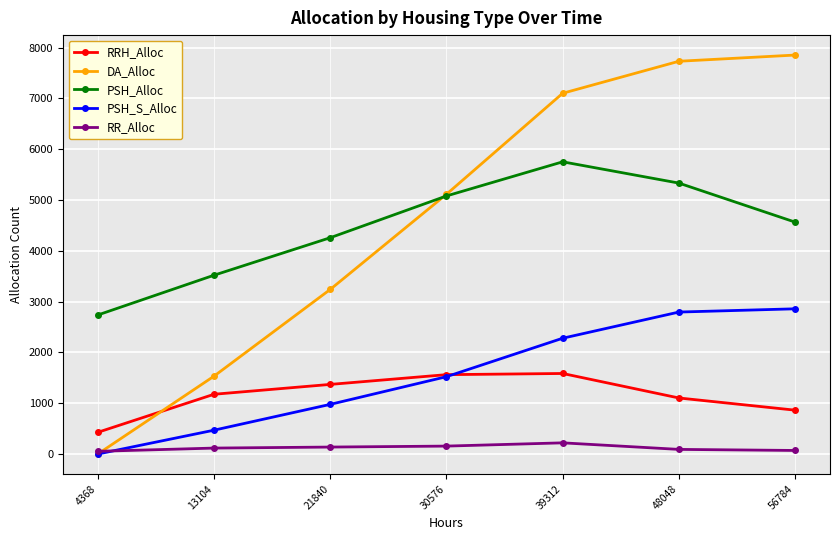

At how many categories does at least one series exceed 597?

7